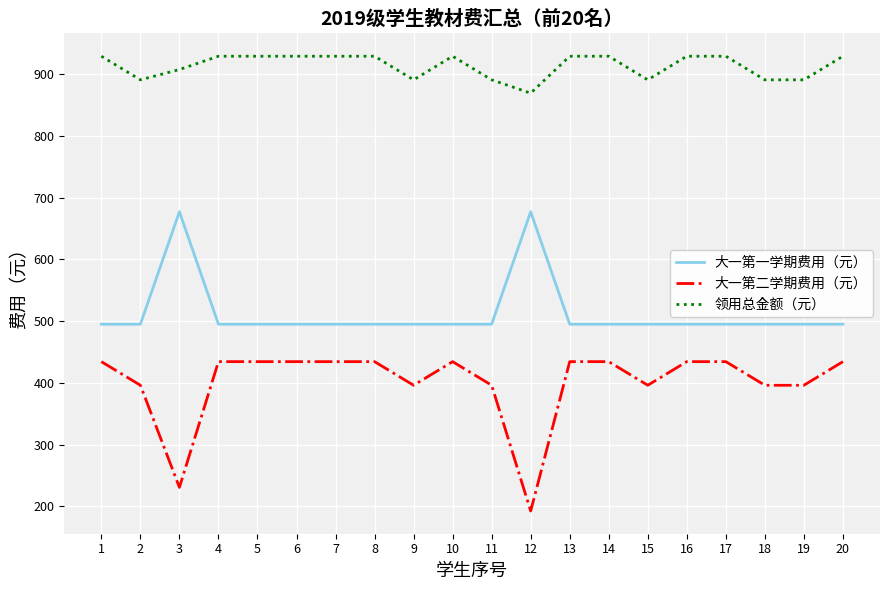

What is the approximate value of 大一第二学期费用（元） at 13?

434.3